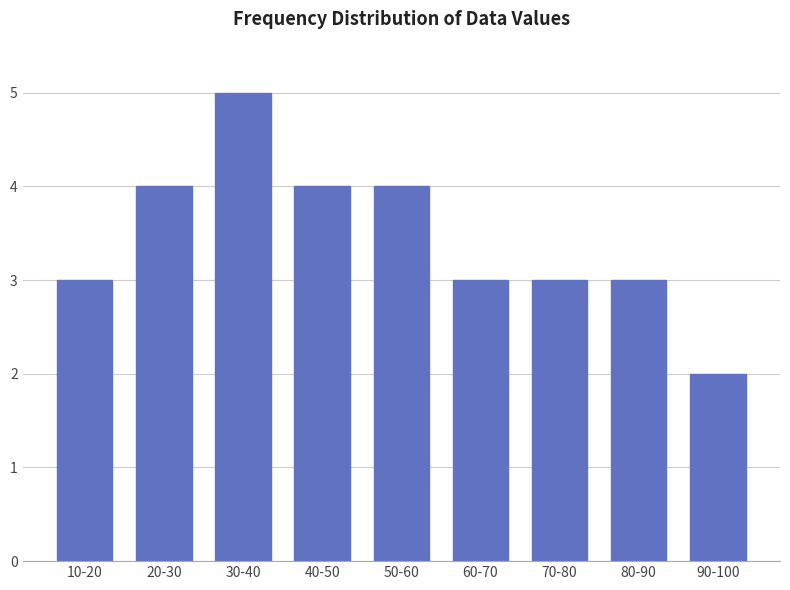

Reading right to left, list all the values displayed in this chart.

2	3	3	3	4	4	5	4	3